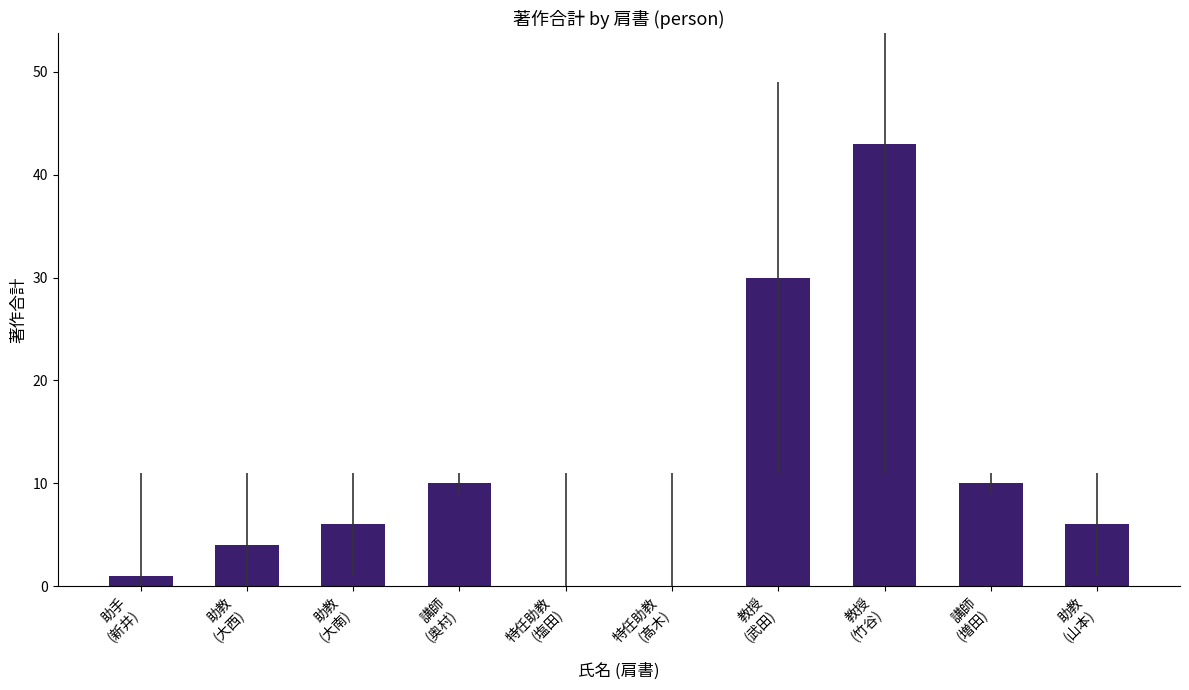

How many categories are shown in the chart?

10